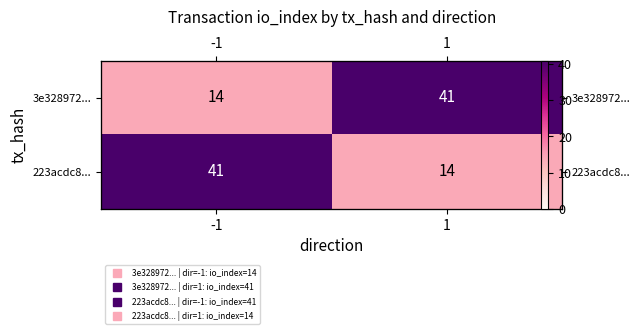

How many categories are shown in the chart?

2